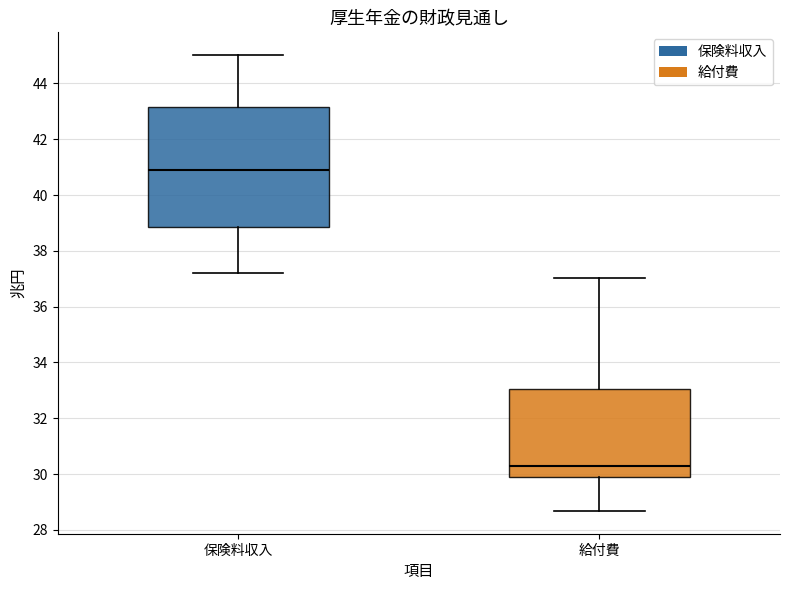

Comparing the boxes themselves (not the whiskers), which one is the tallest?

保険料収入